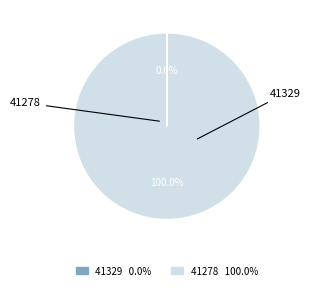

To the nearest percent, what is the average slice percentage?

50%